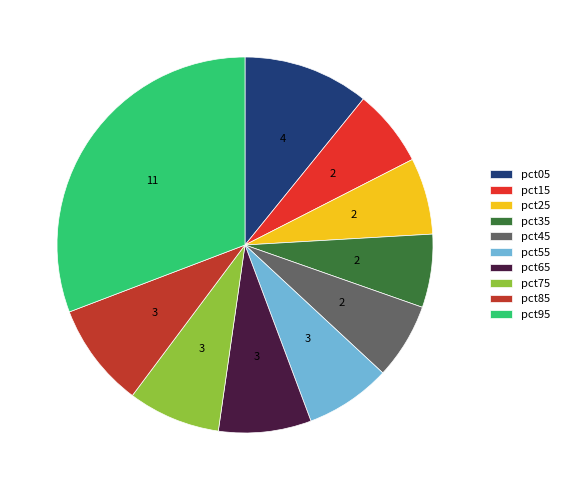

Count the number of slices in the pie.

10